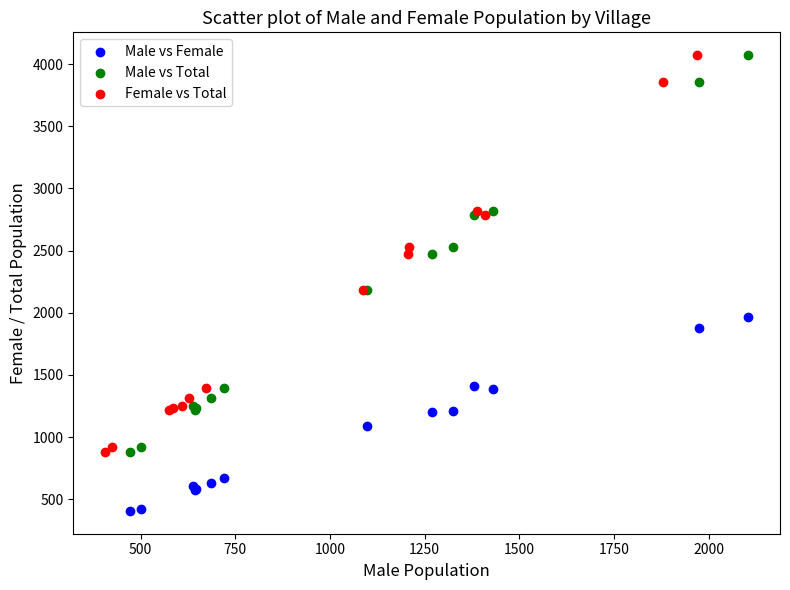

What are all the series names shown in the legend?

Male vs Female, Male vs Total, Female vs Total